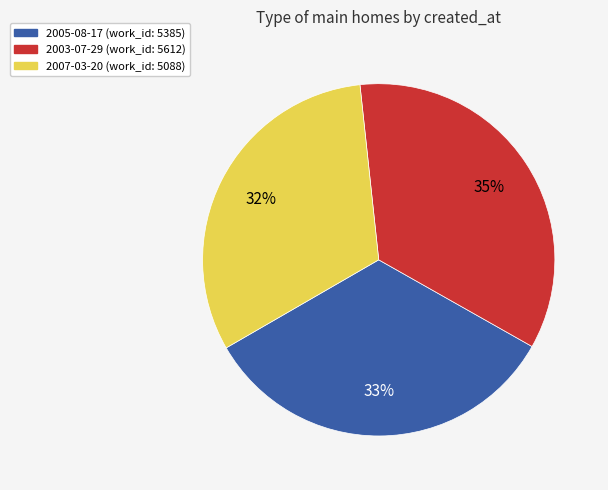

How many slices are in this pie chart?

3